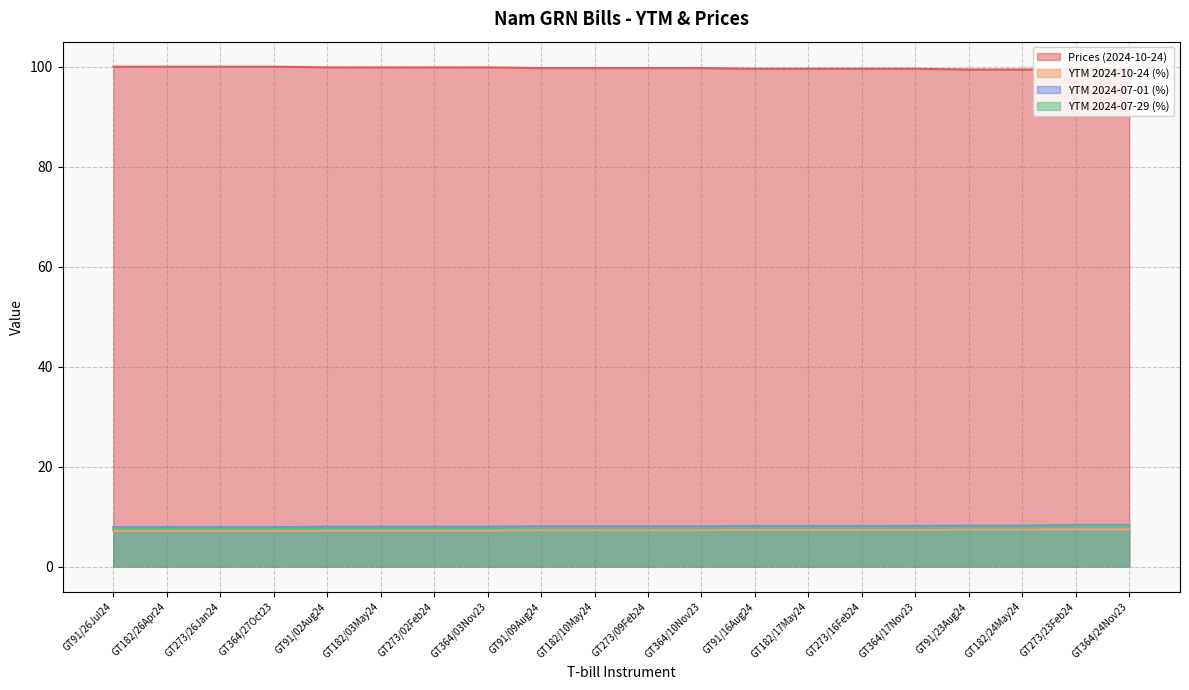

True or false: YTM 2024-07-01 (%) and YTM 2024-07-29 (%) intersect in this chart.

False